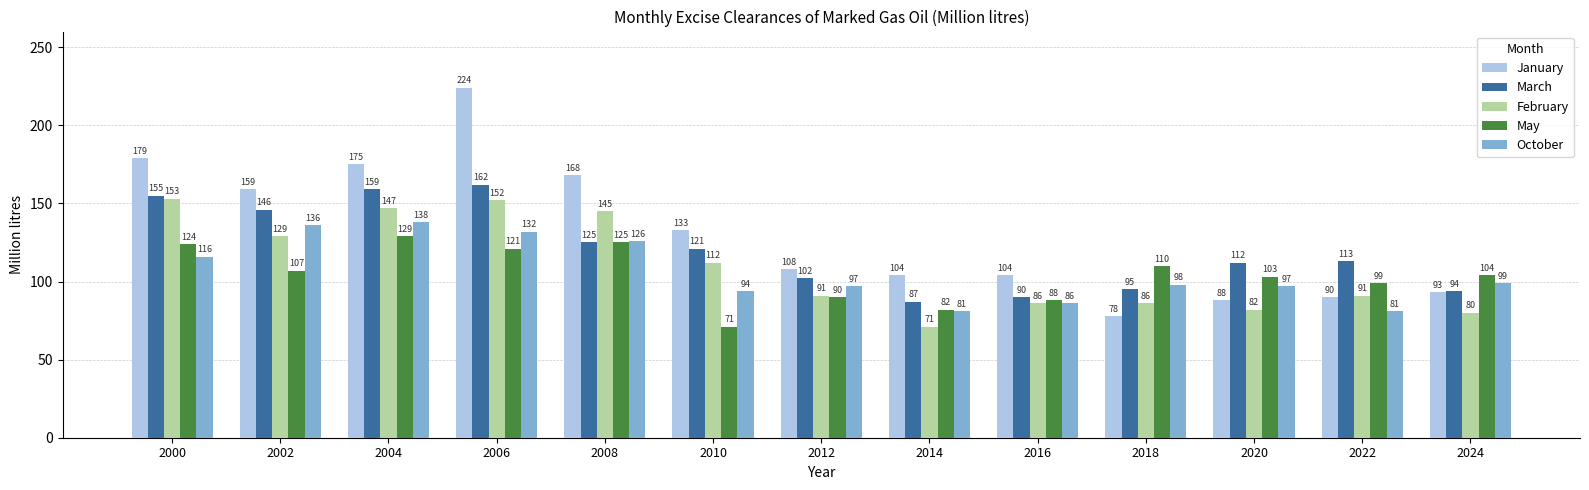

Does the chart contain stacked bars?

No